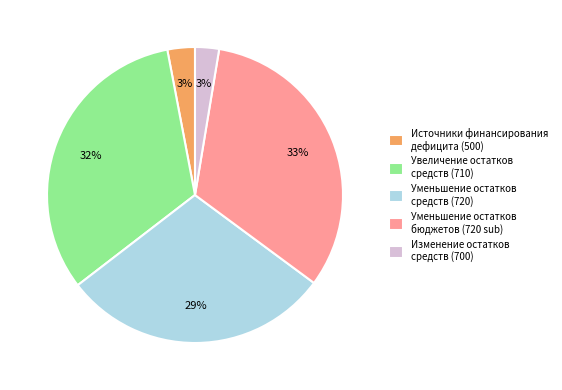

To the nearest percent, what percentage of the pie is Увеличение остатков средств (710)?

32%